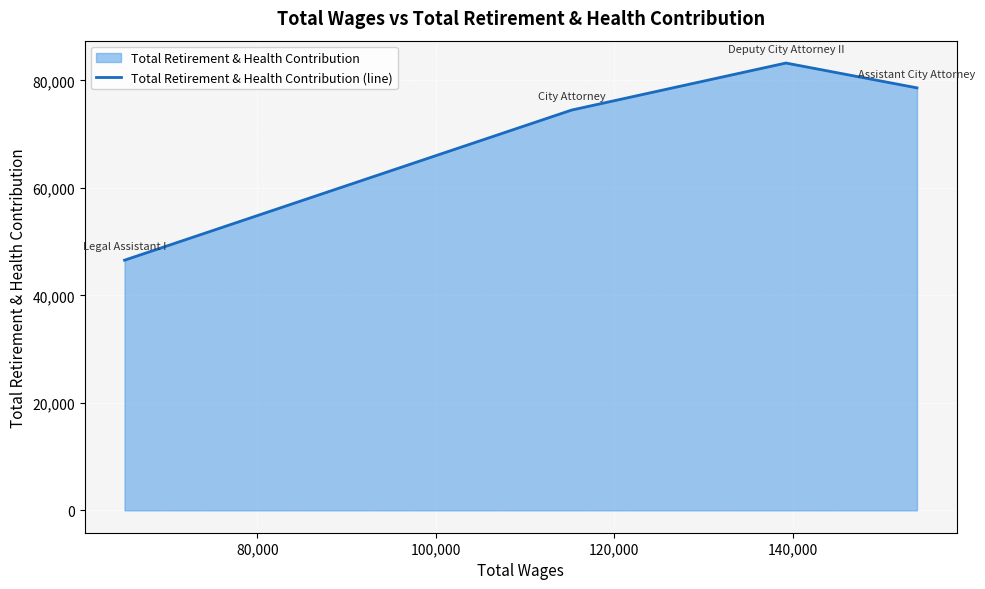

What is the maximum value shown in the chart?

83248